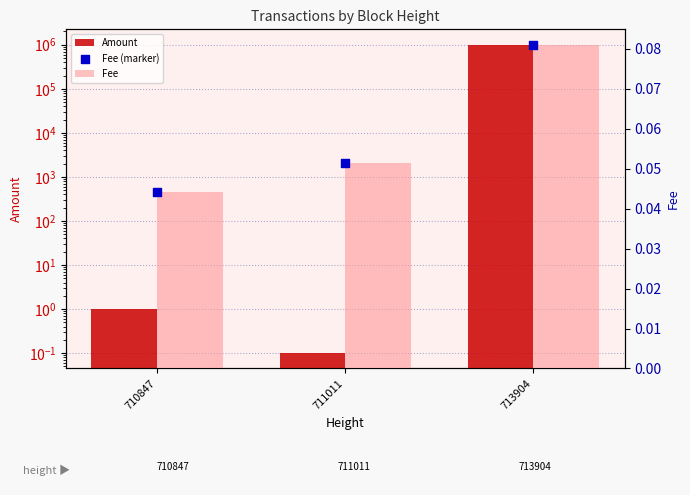

What are all the series names shown in the legend?

Amount, Fee, Fee (marker)